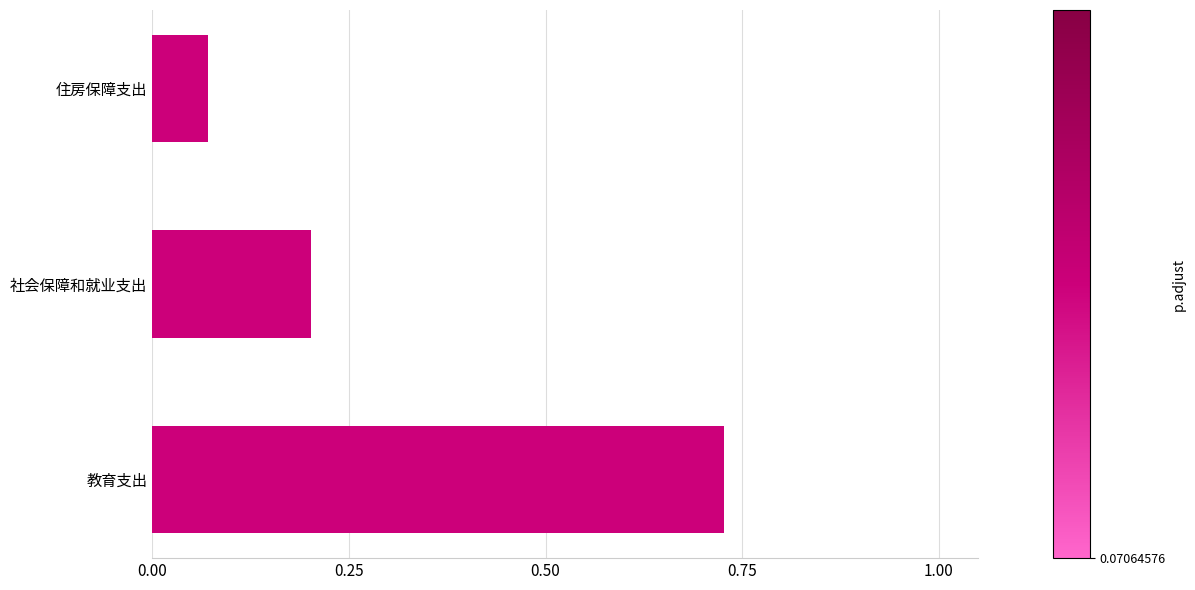

List the labels in order of value, smallest first.

住房保障支出, 社会保障和就业支出, 教育支出